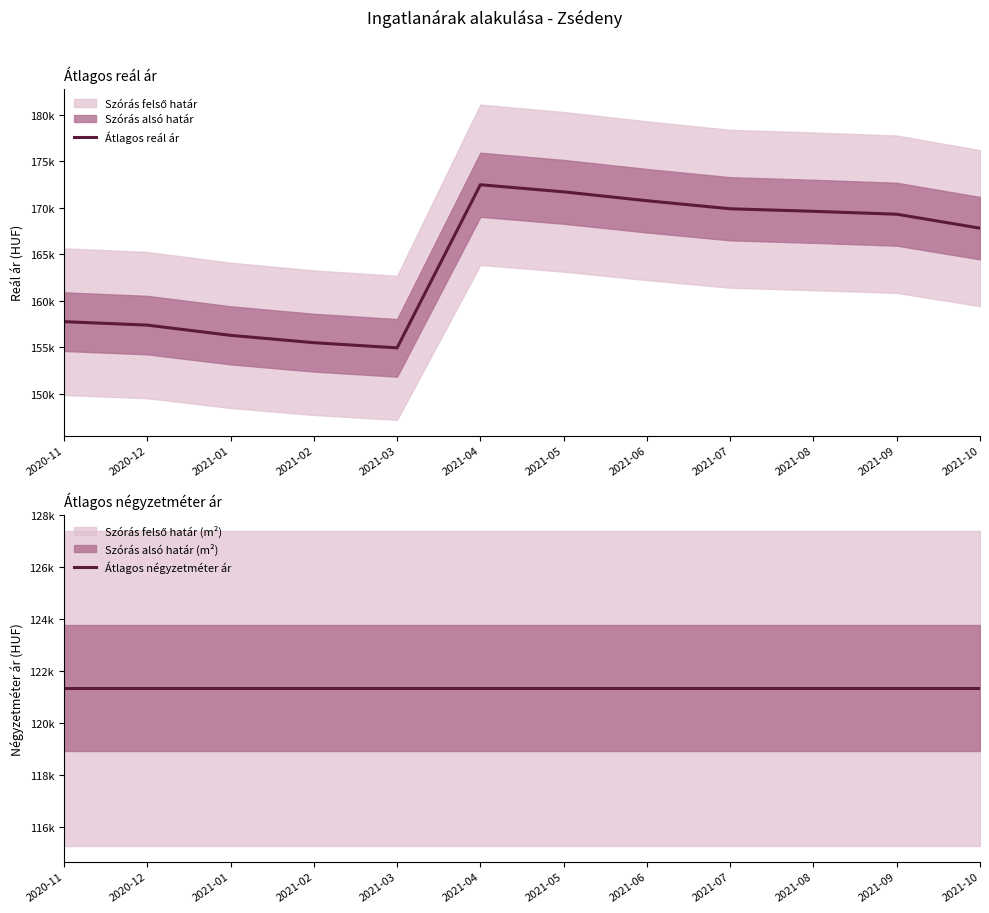

Rank the categories by Átlagos négyzetméter ár value from lowest to highest.

2020-11, 2020-12, 2021-01, 2021-02, 2021-03, 2021-04, 2021-05, 2021-06, 2021-07, 2021-08, 2021-09, 2021-10